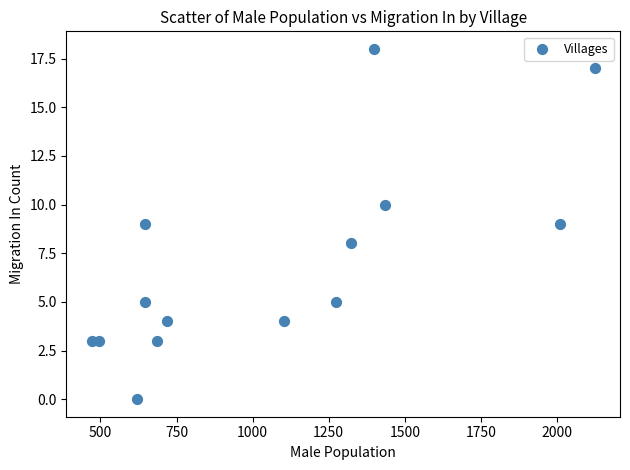

What is the range of X values (max minus min)?

1653